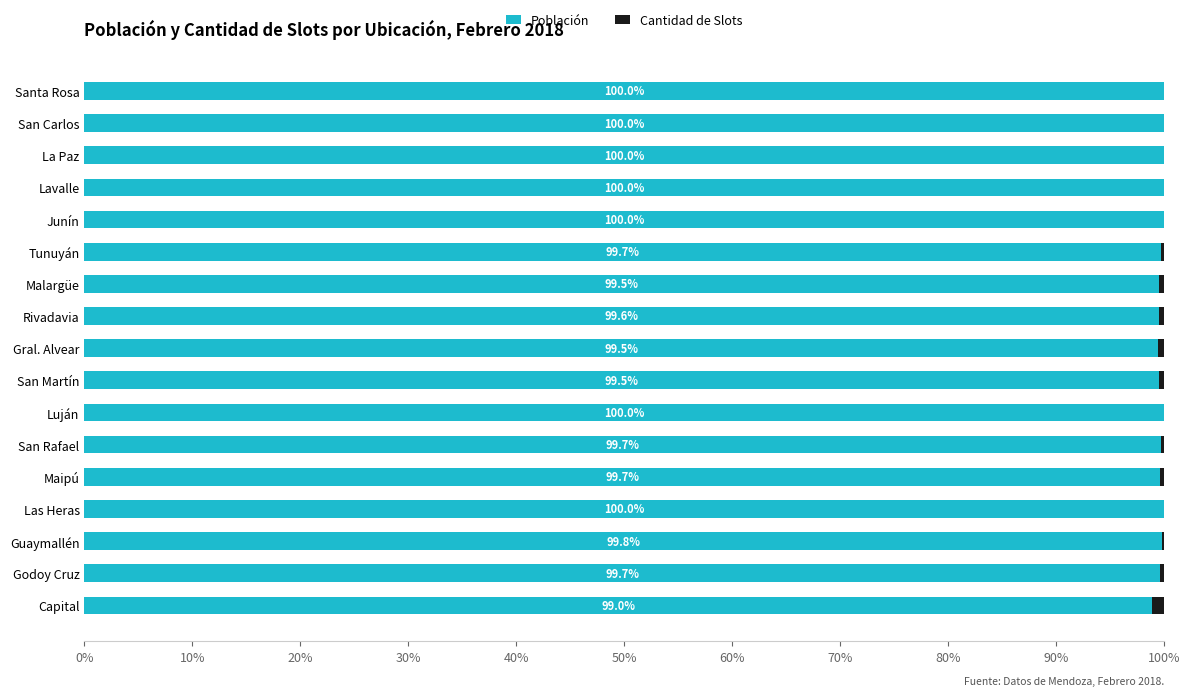

The Población series shows 100.0 at Santa Rosa. True or false?

True